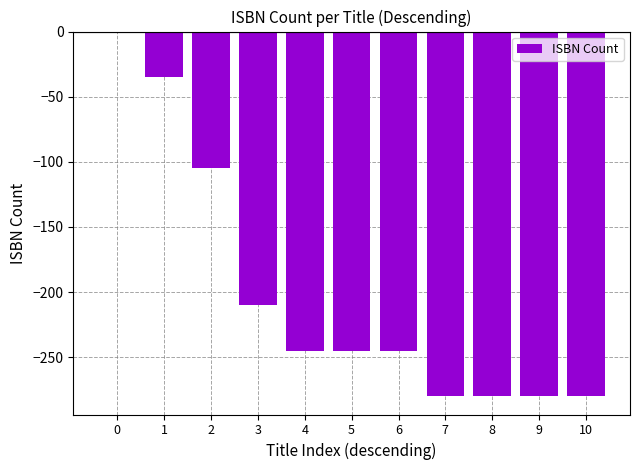

Reading right to left, transcribe all the data shown in this chart.

-280	-280	-280	-280	-245	-245	-245	-210	-105	-35	0